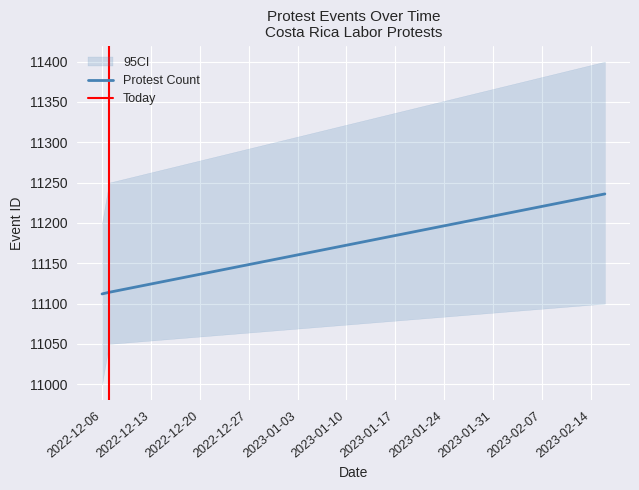

Between 2022-12-06 and 2022-12-07, which is larger?

2022-12-07